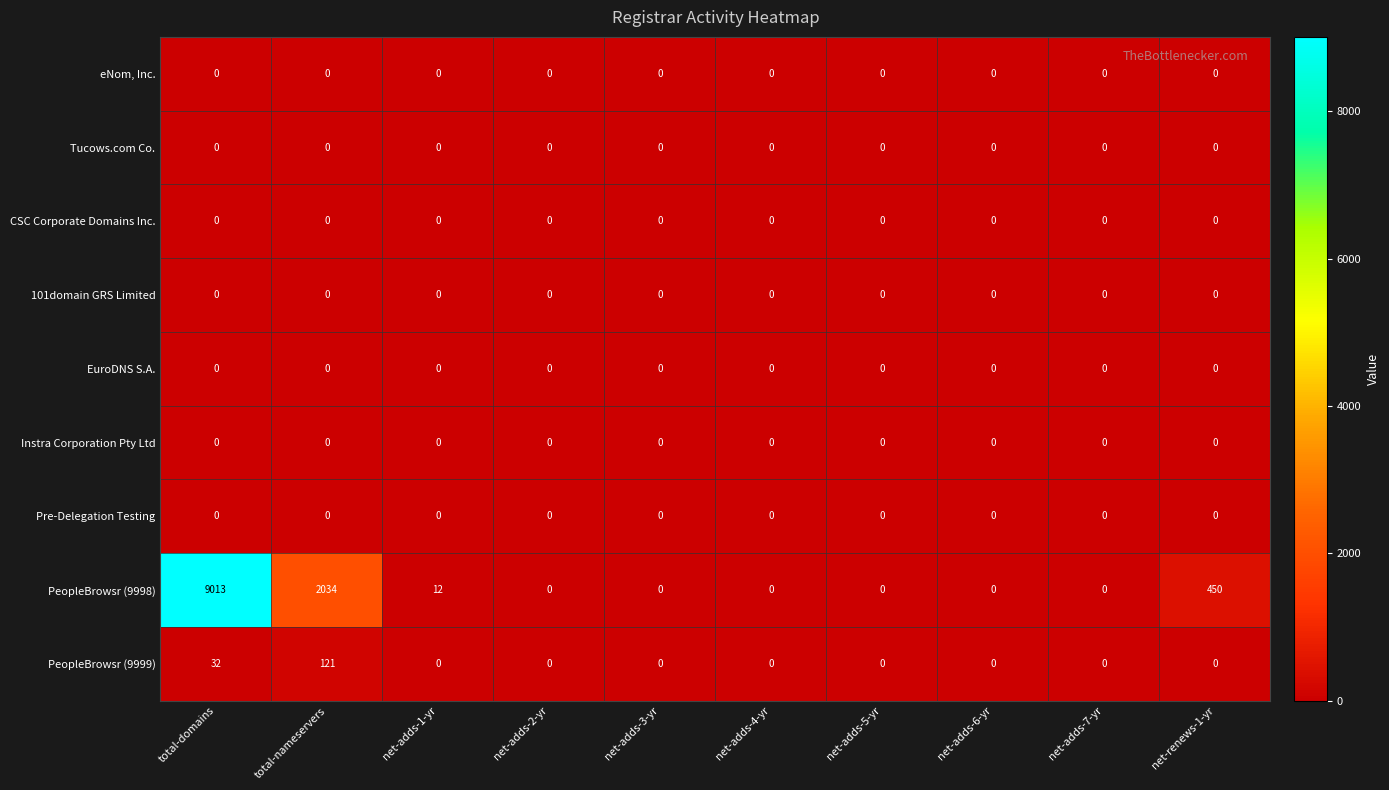

Which series has the largest total across all categories?

PeopleBrowsr (9998)